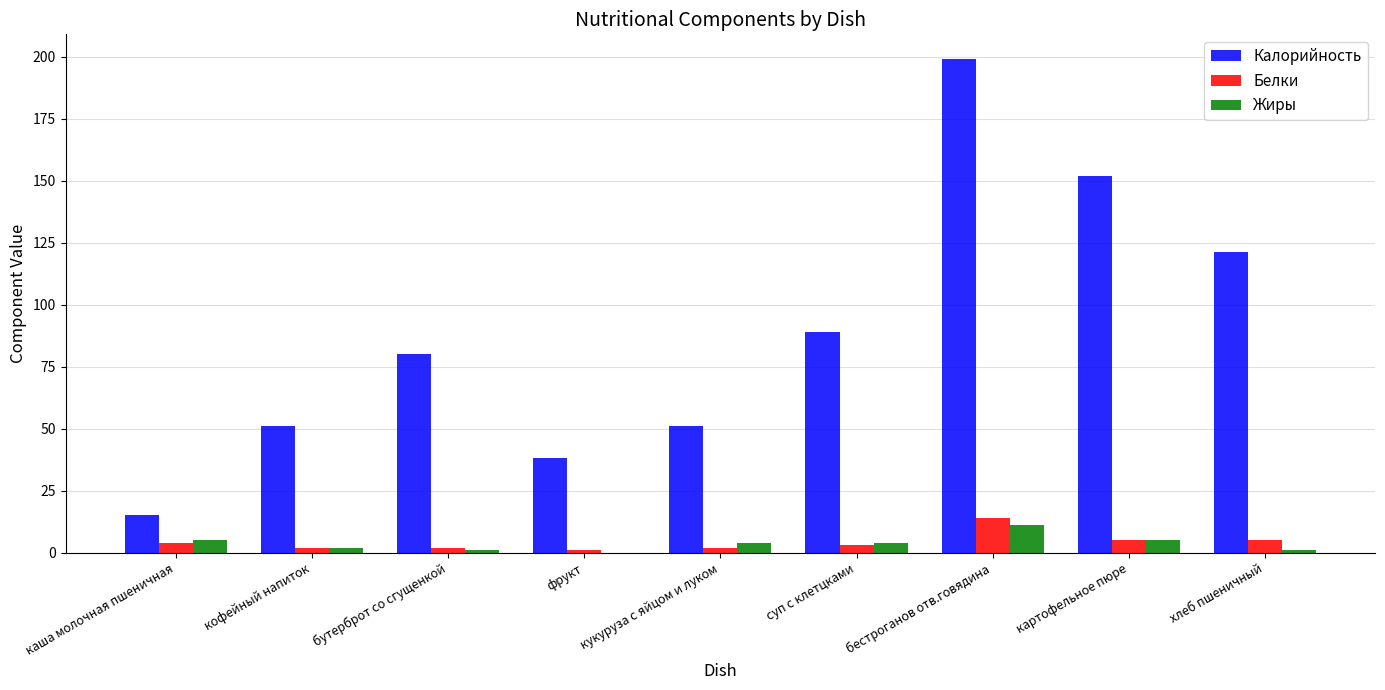

Which series changed the most between кофейный напиток and бестроганов отв.говядина?

Калорийность